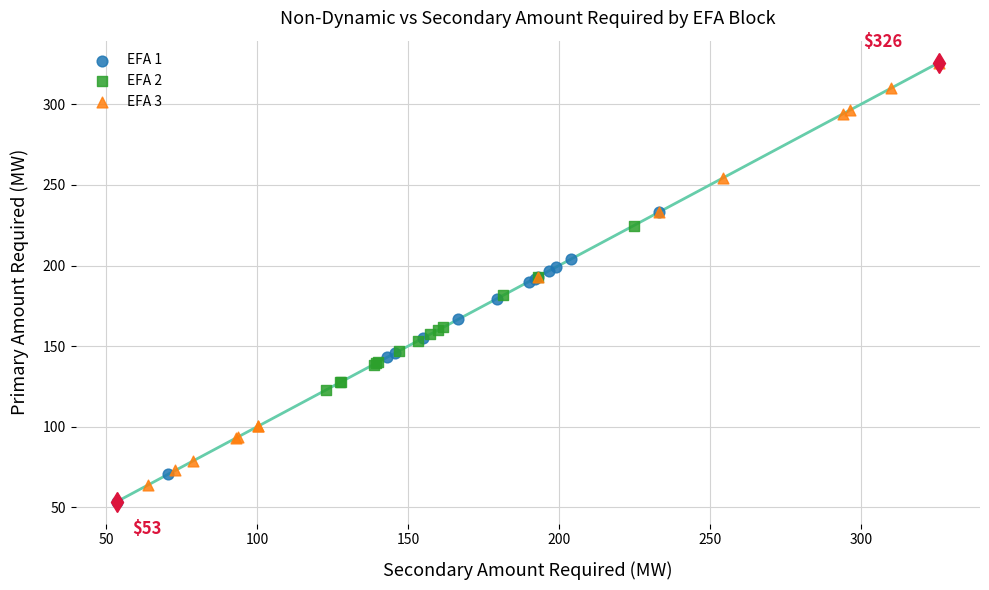

Which series reaches the maximum Y coordinate?

EFA 3